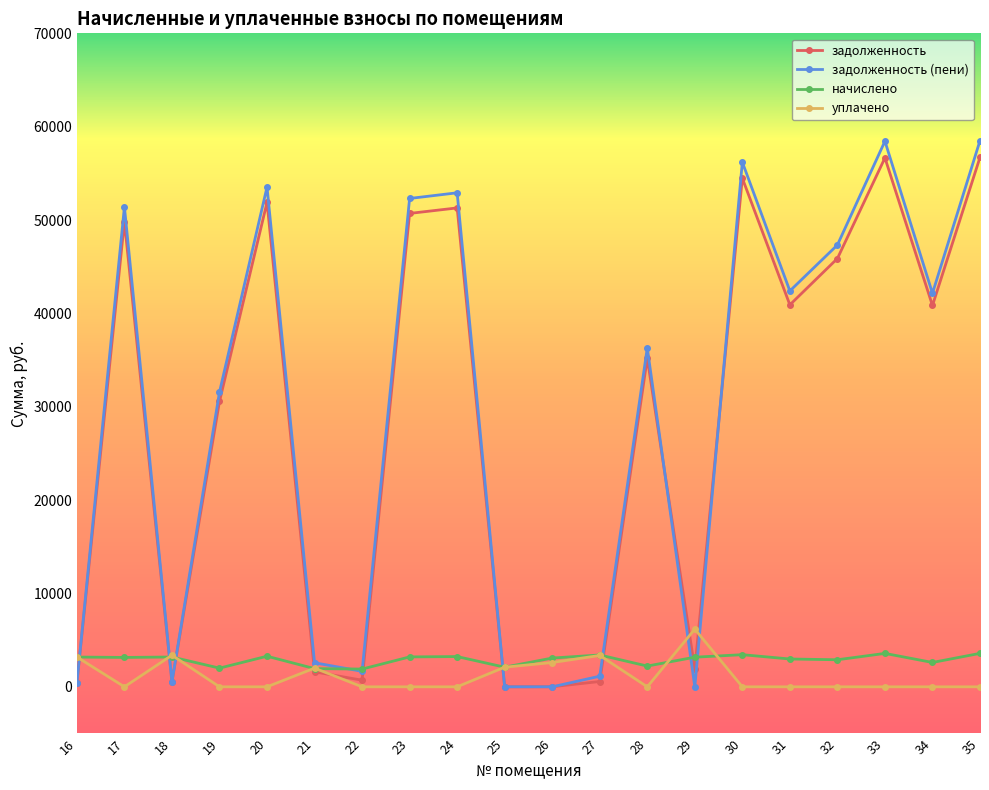

Does the chart have visible grid lines?

No